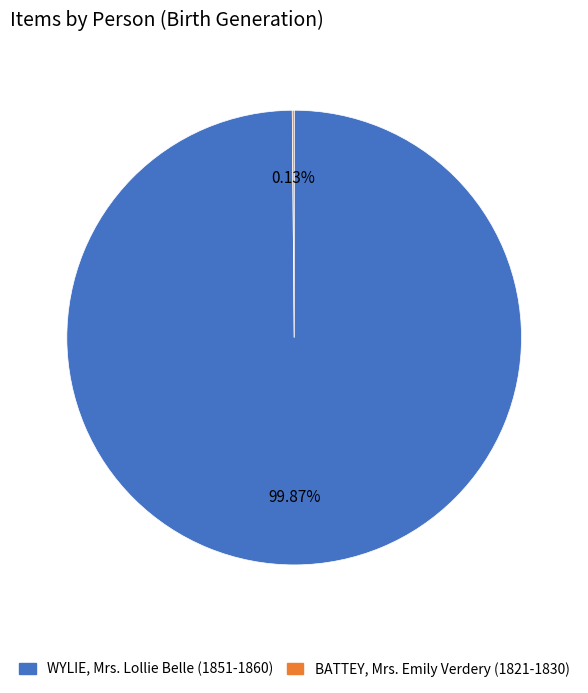

Which slice is the largest?

WYLIE, Mrs. Lollie Belle